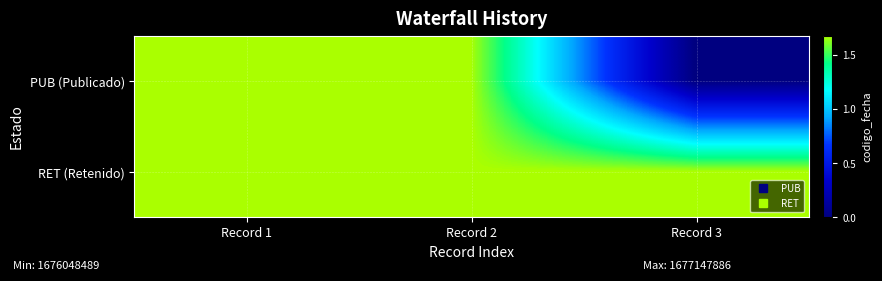

What is the total value across all series at Record 1?

3354221753